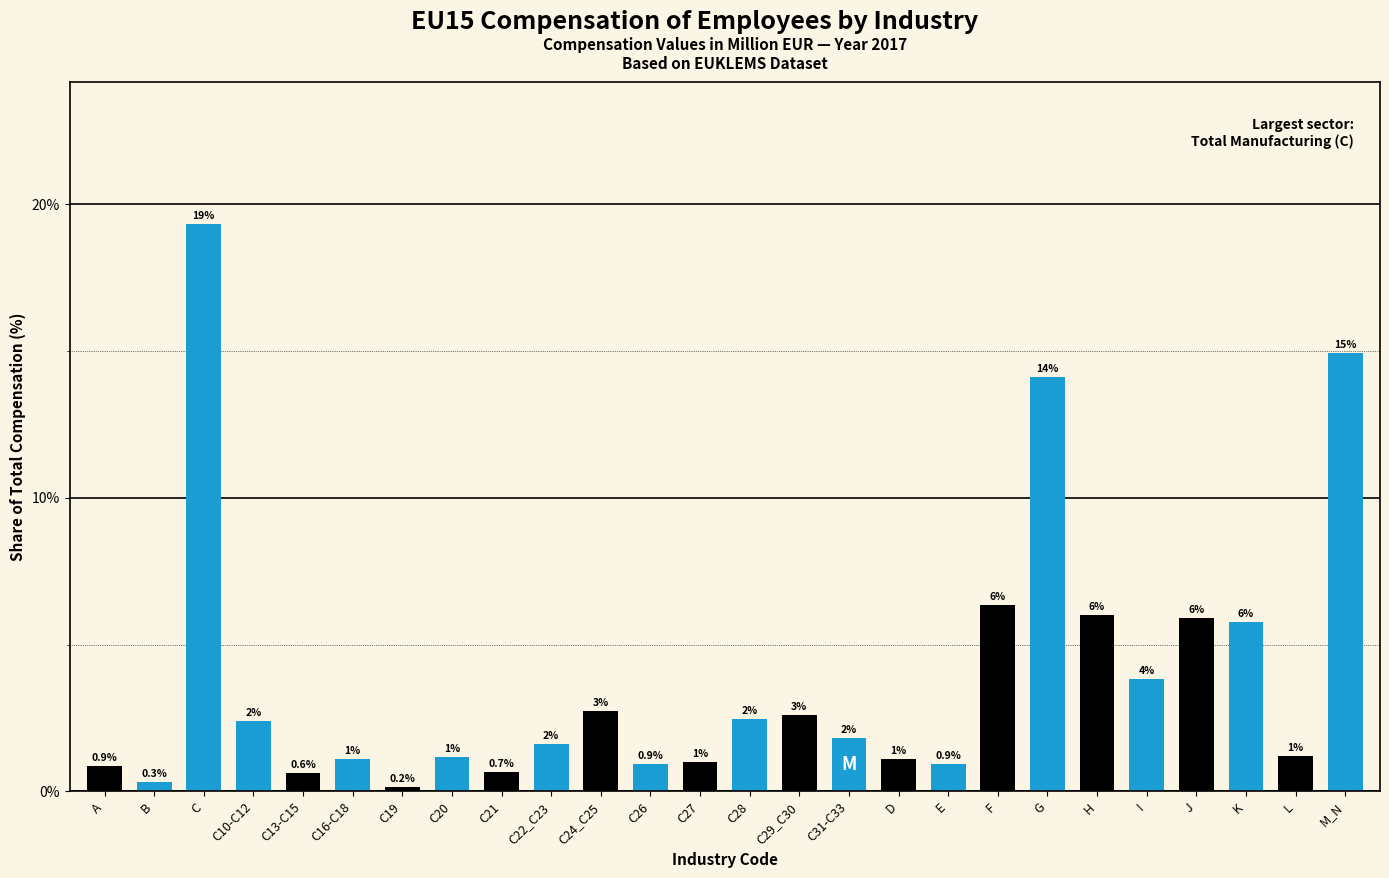

What is the value of the 21st bar from the left?

6.0